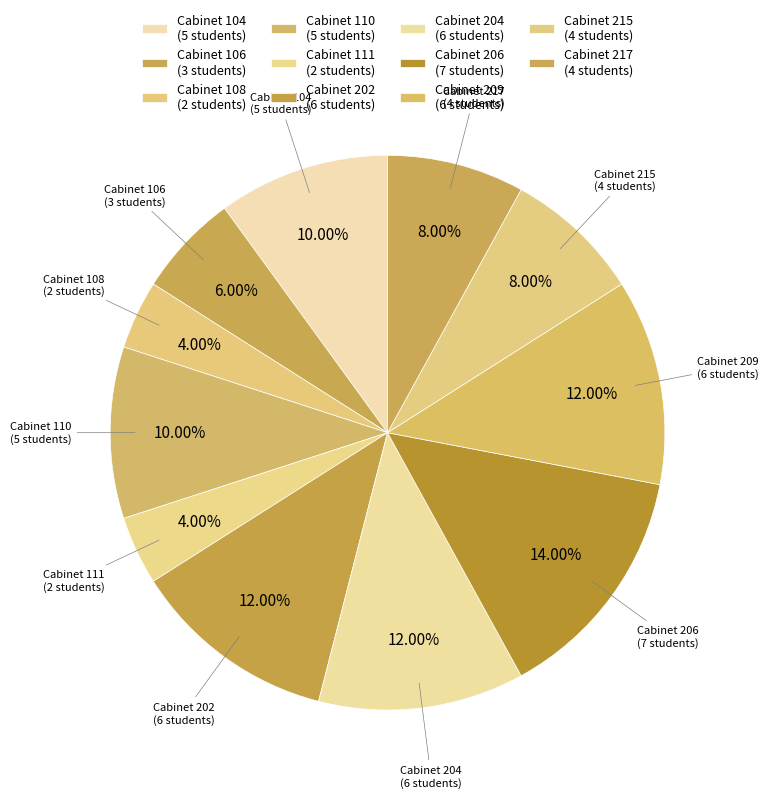

To the nearest percent, what is the average slice percentage?

9%